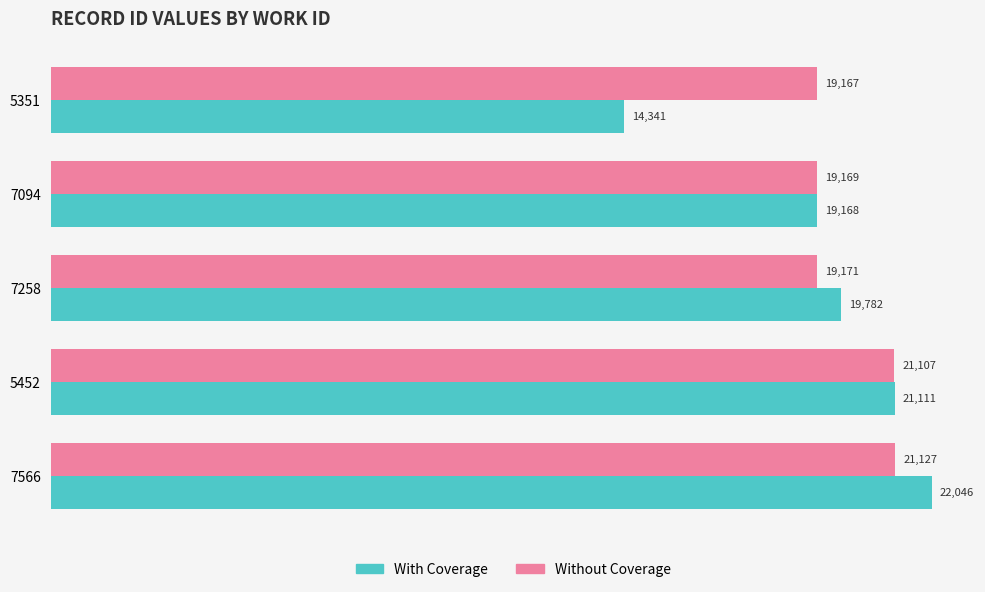

Rank the series by their maximum value, from lowest to highest.

Without Coverage, With Coverage